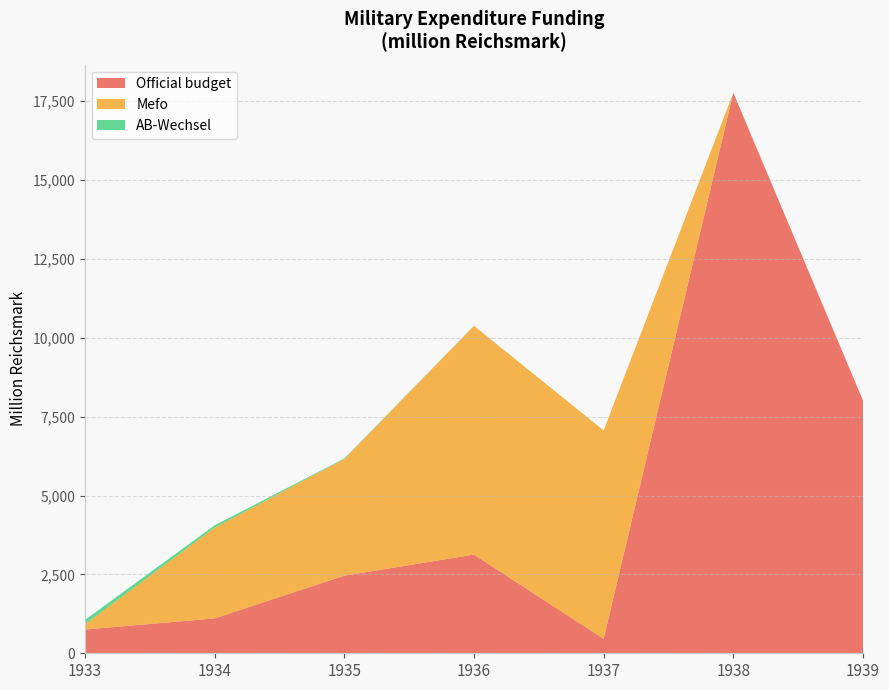

Reading left to right, extract all data points from this chart.

Official budget: 752	1106	2461	3128	459	17772	8013
Mefo: 166	2876	3695	7251	6606	0	0
AB-Wechsel: 138	73	18	3	0	0	0